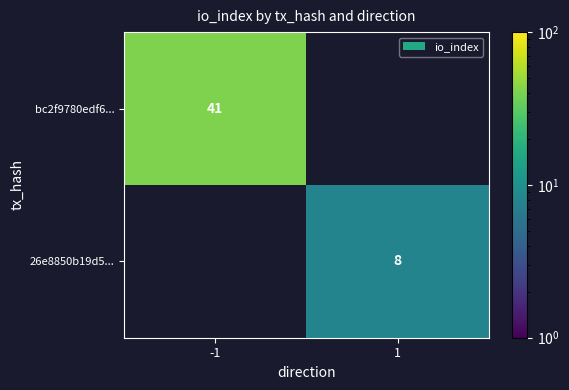

Is it true that bc2f9780edf6... equals 41 at -1?

True